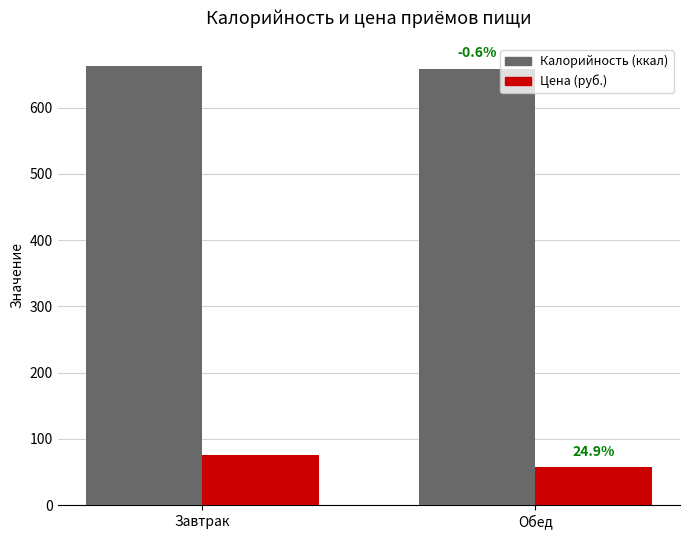

How many bars are there in each group?

2